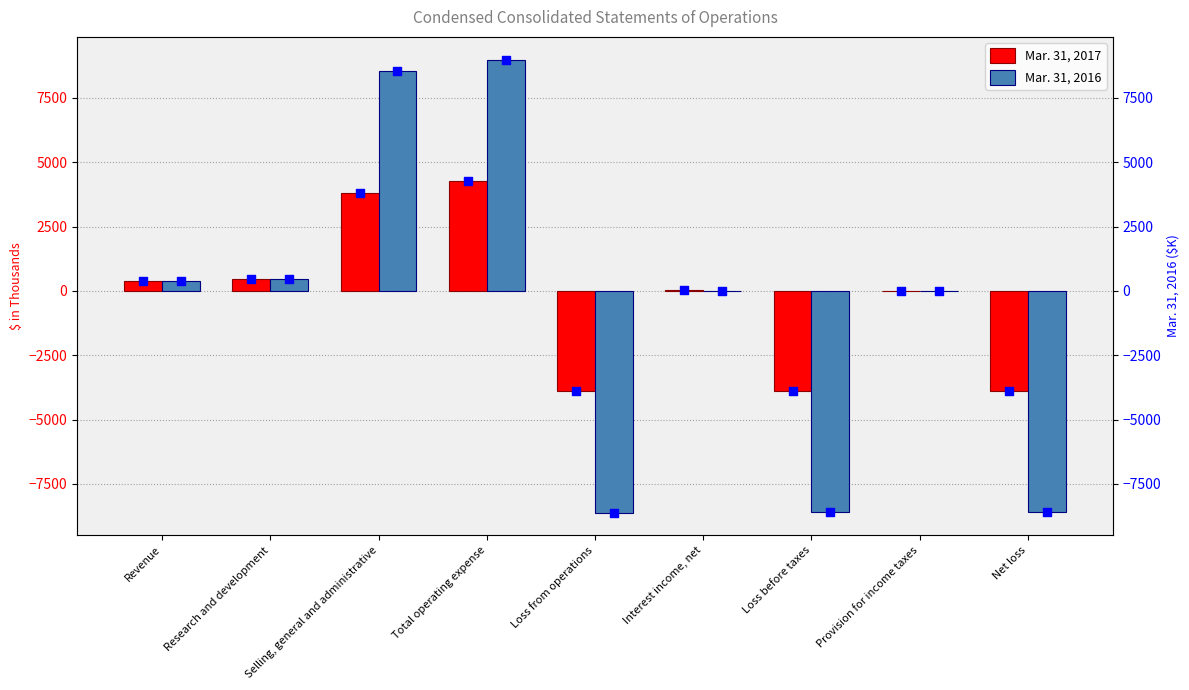

Which series reaches the minimum Y coordinate?

Mar. 31, 2016